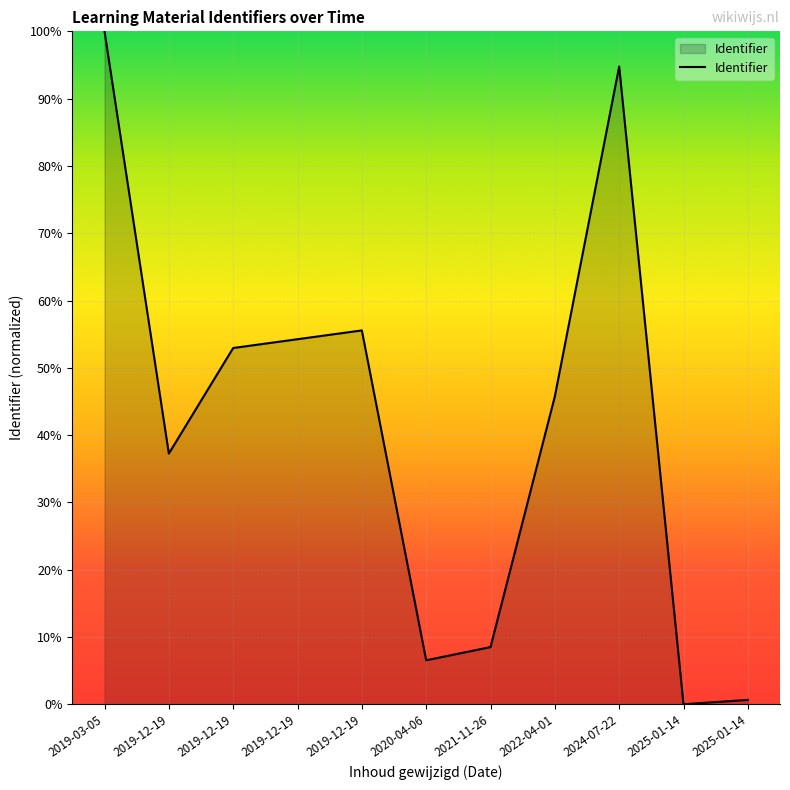

Reading right to left, what are all the values shown in this chart?

2025-01-14=0.7	2025-01-14=0.0	2024-07-22=94.8	2022-04-01=45.8	2021-11-26=8.5	2020-04-06=6.5	2019-12-19=55.6	2019-12-19=54.2	2019-12-19=52.9	2019-12-19=37.3	2019-03-05=100.0